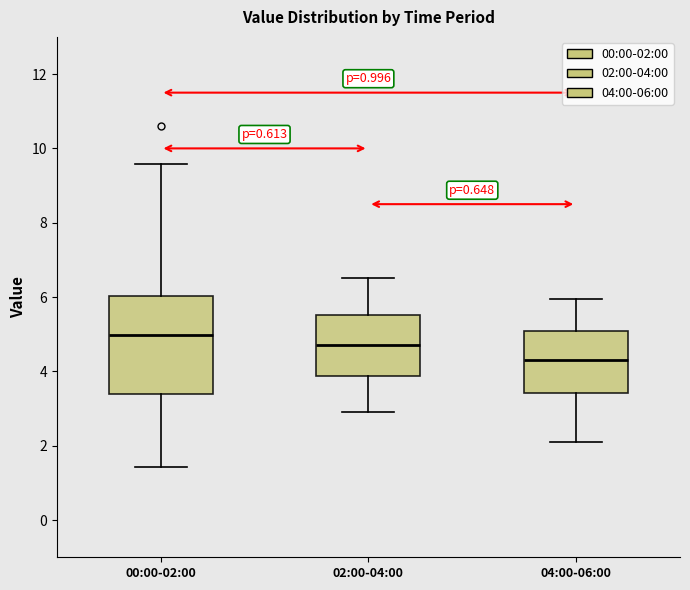

Where does the upper whisker of the box for 02:00-04:00 end on the y-axis? The values are not printed on the chart, so give them approximately, as read against the axis.

6.6